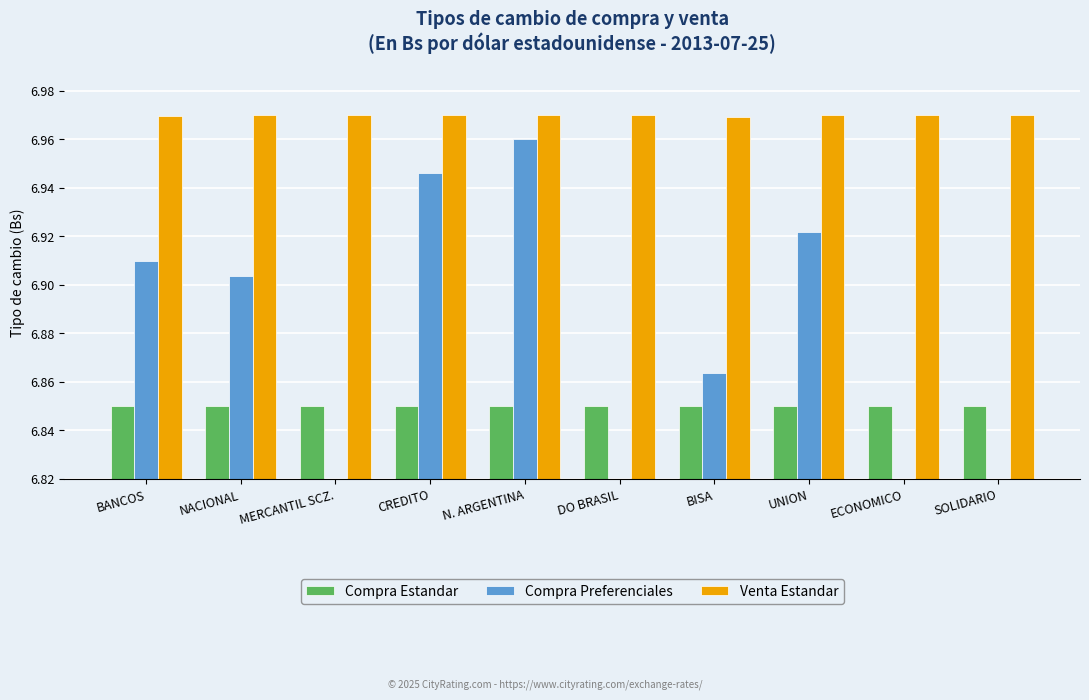

Where is Compra Estandar nearest to the value 6?

CREDITO